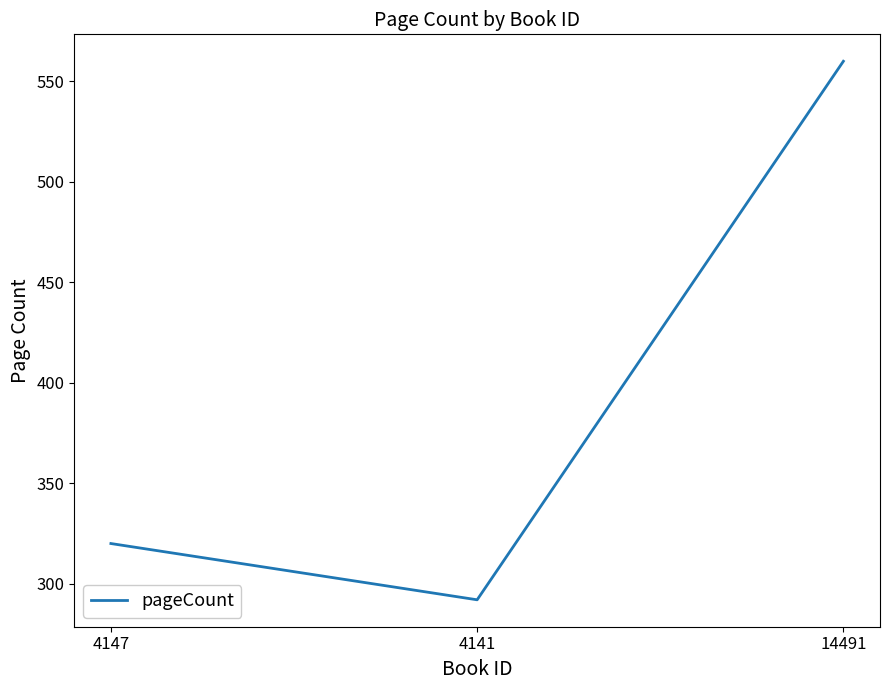

How many lines are shown in the chart?

1